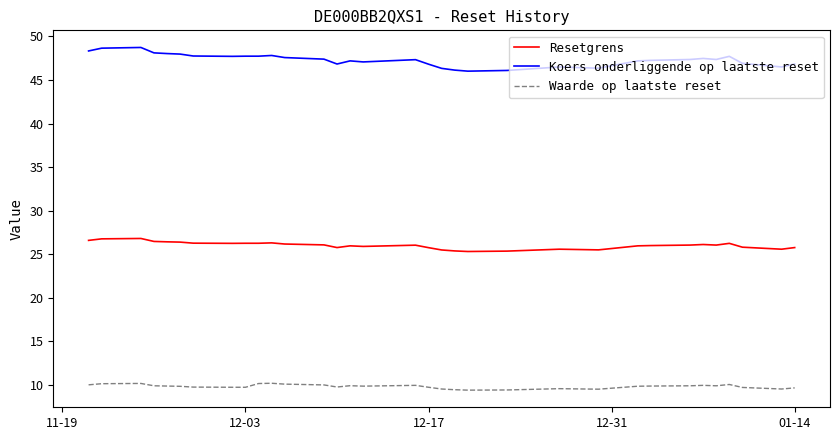

What are all the series names shown in the legend?

Resetgrens, Koers onderliggende op laatste reset, Waarde op laatste reset